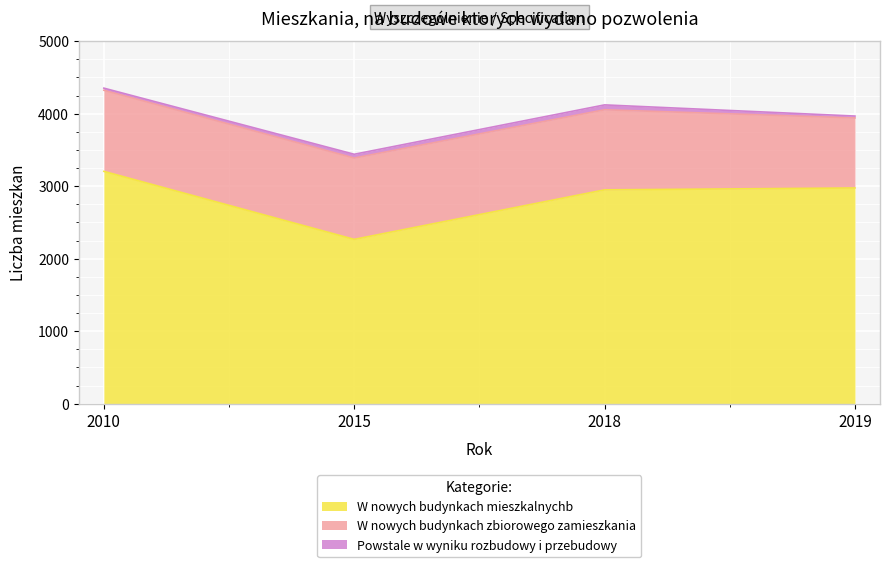

What is the value of the W nowych budynkach mieszkalnychb point at the 2nd from the left?

2267